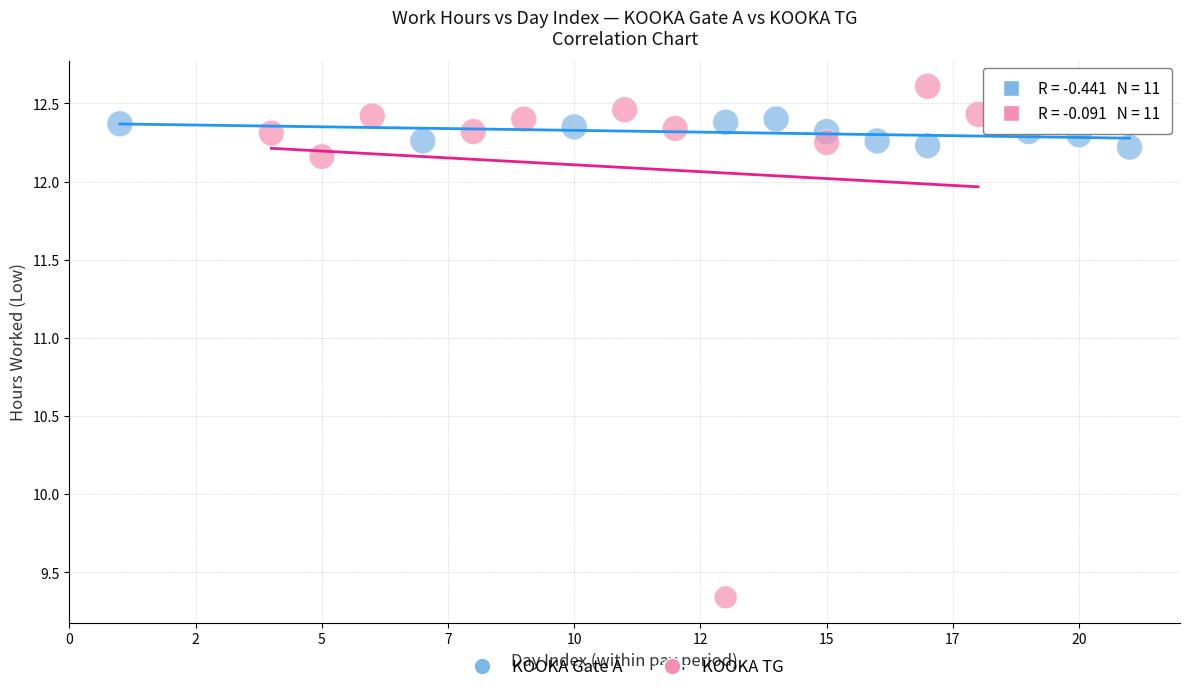

Which series contains the highest Y value?

KOOKA TG